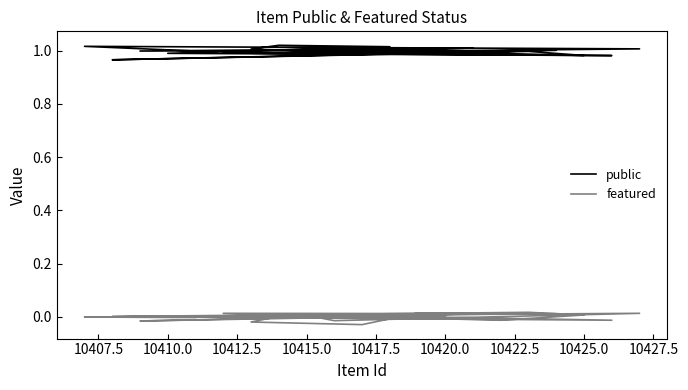

In featured, how many points are higher than both neighbors (excluding endpoints)?

7